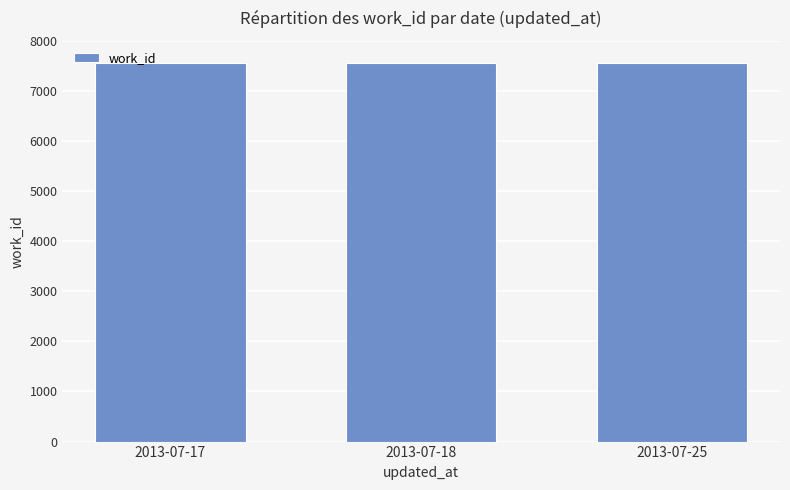

What is the ratio of the value at 2013-07-17 to the value at 2013-07-18?

1.0